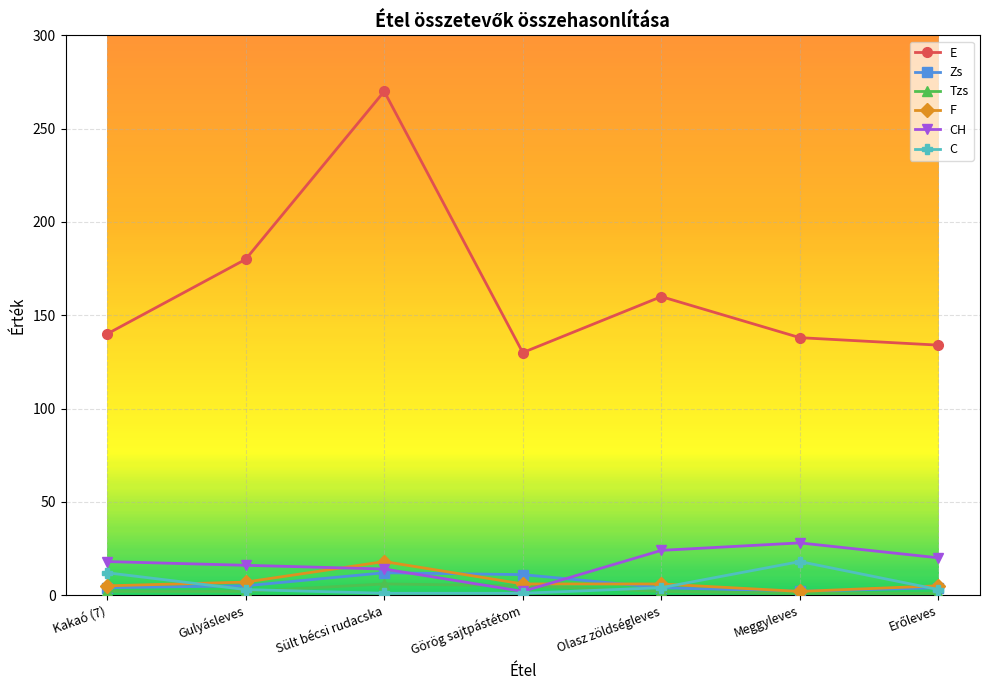

At which category does E reach its first local peak?

Sült bécsi rudacska